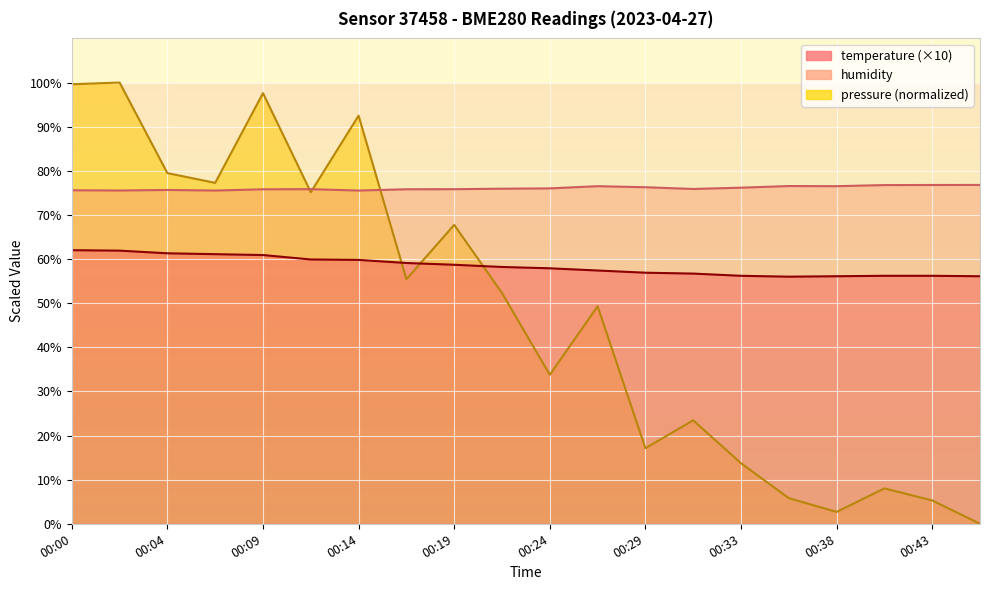

What are all the series names shown in the legend?

temperature, humidity, pressure